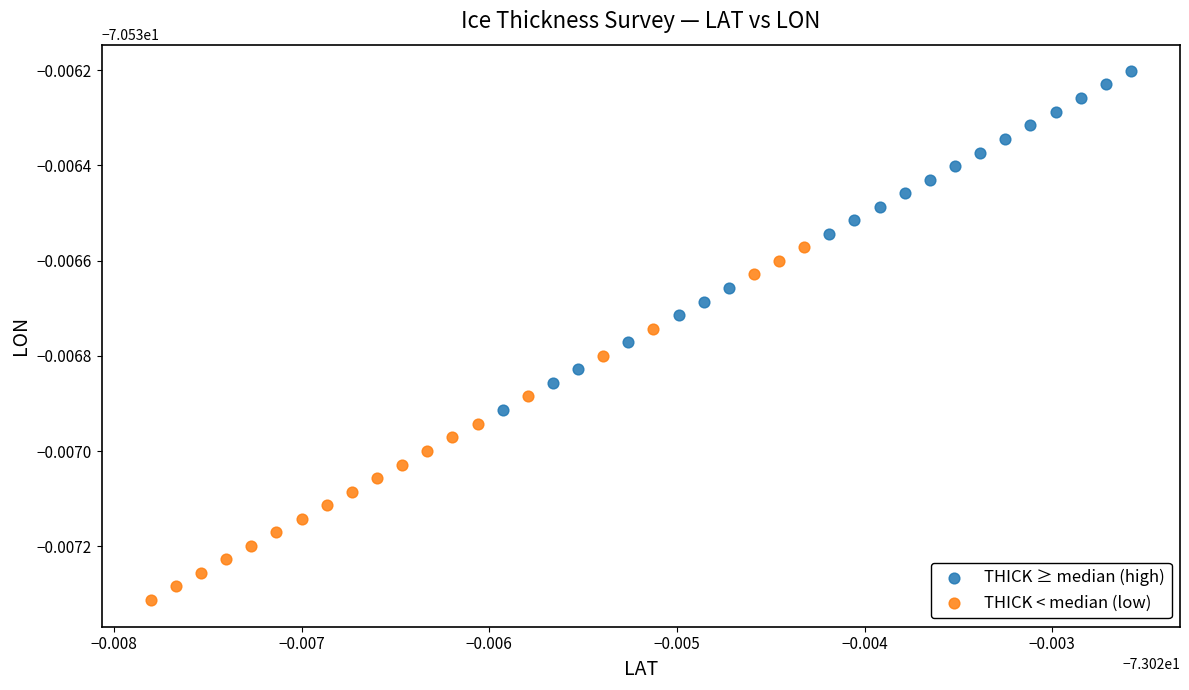

What are all the series names shown in the legend?

THICK ≥ median (high), THICK < median (low)